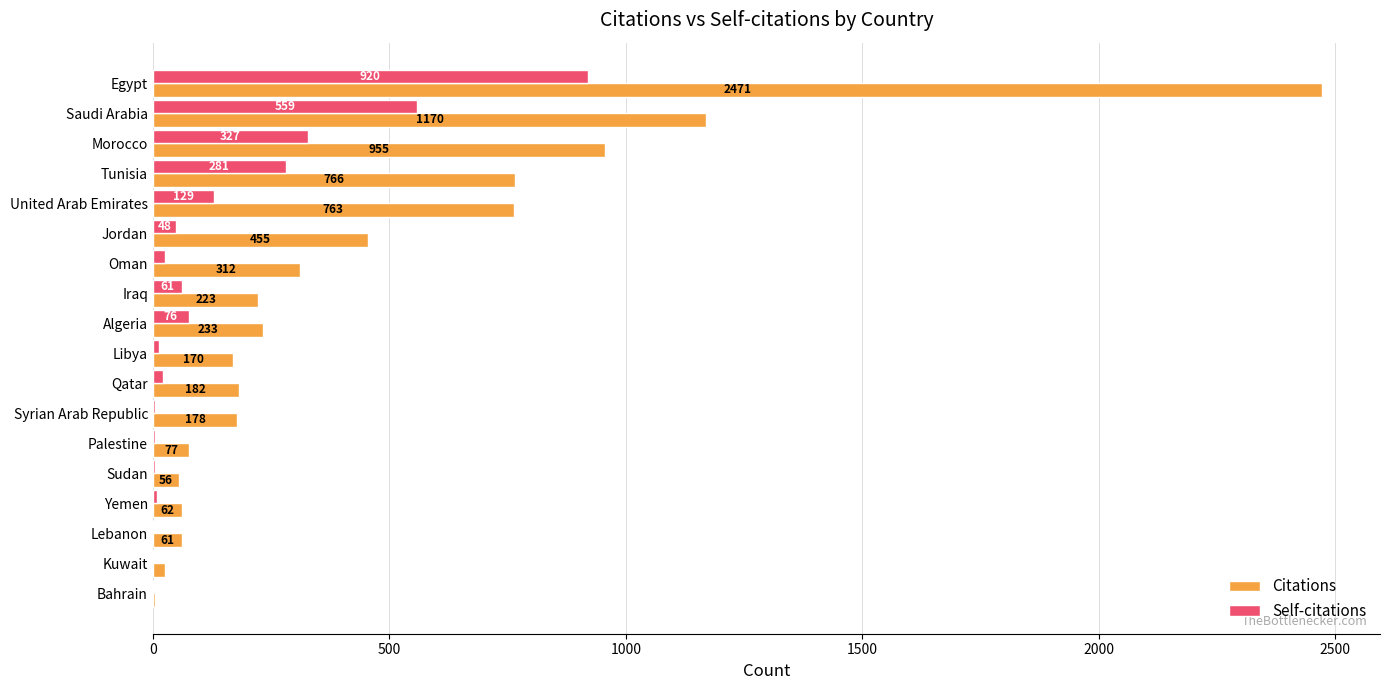

At which label is Self-citations closest to 460?

Saudi Arabia